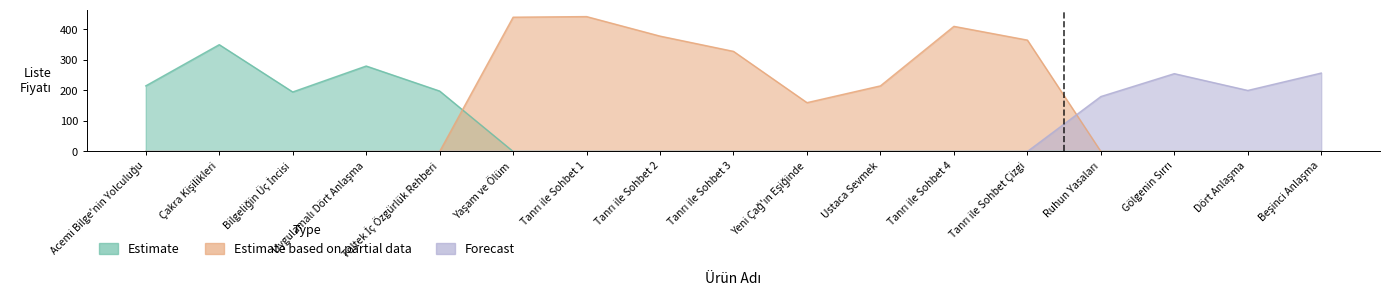

What is the difference between the maximum and minimum values in the Estimate based on partial data series?

442